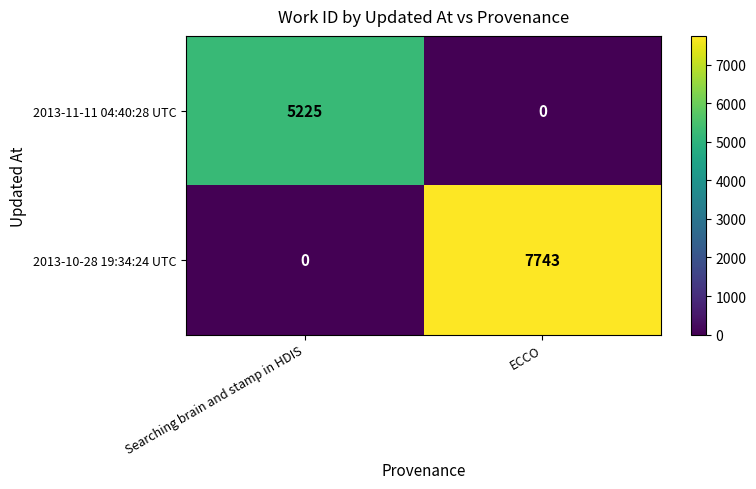

Which series has the largest range (max minus min)?

2013-10-28 19:34:24 UTC